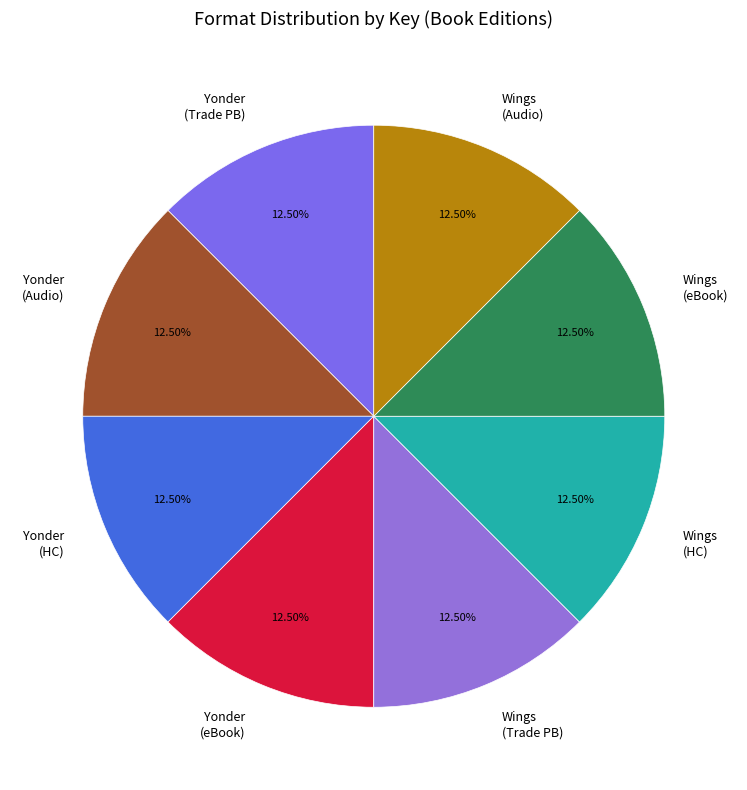

Is the sum of Wings (Trade PB) and Wings (Audio) greater than half?

No